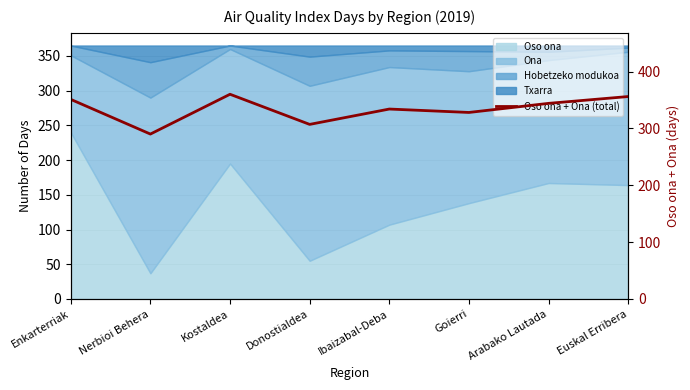

Reading right to left, extract all data points from this chart.

356	344	328	334	307	360	290	351